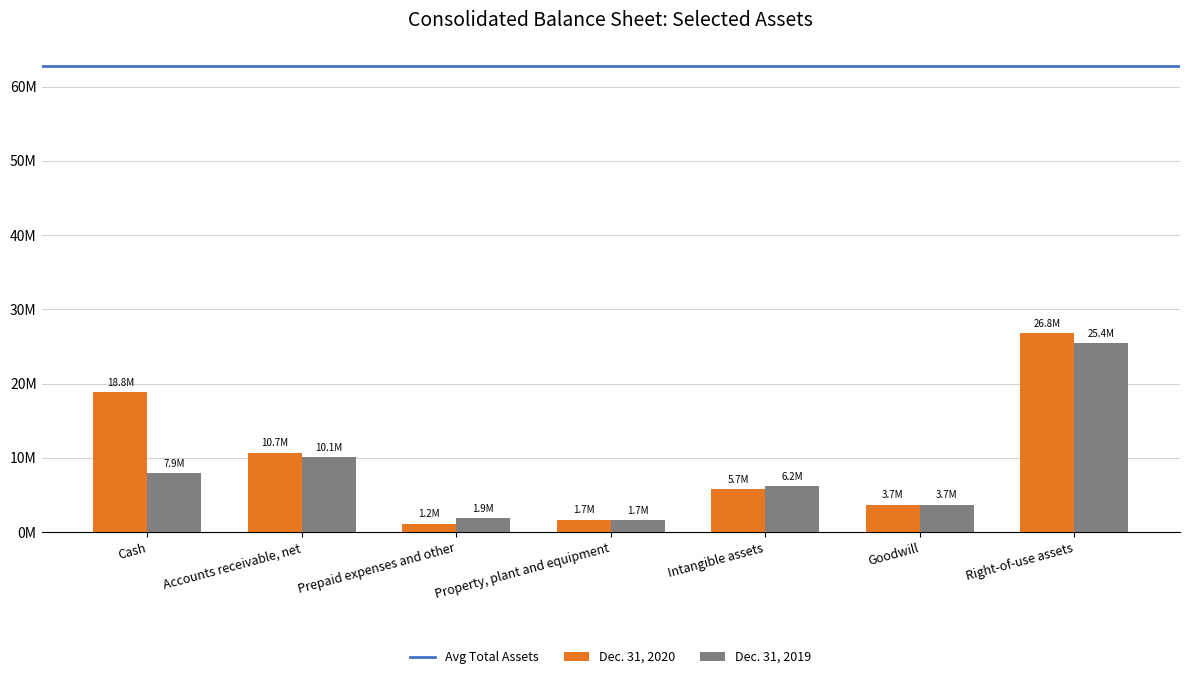

What is the sum of all Dec. 31, 2019 values?

56964106